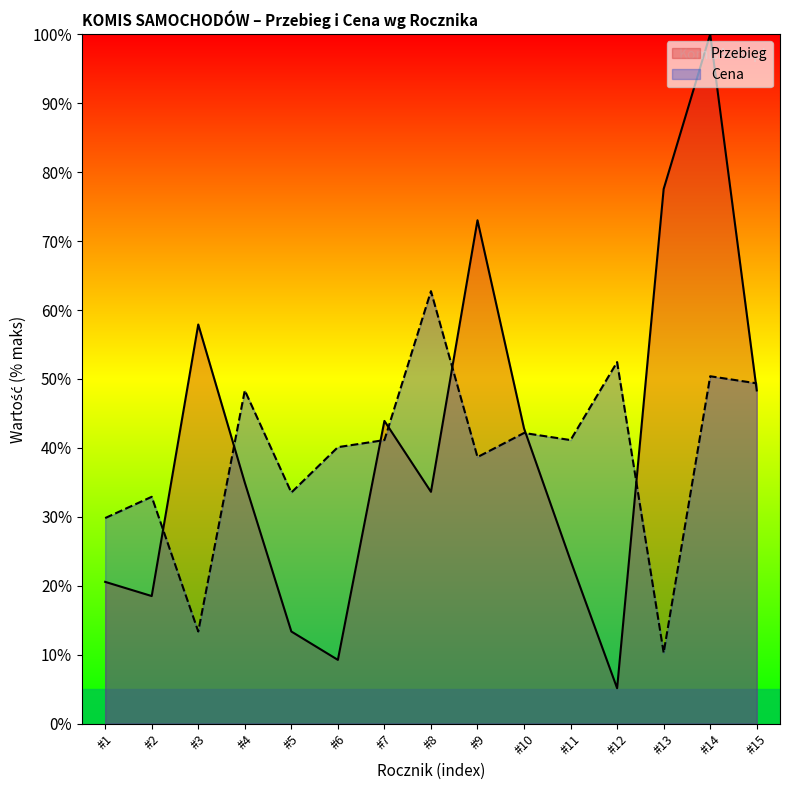

Reading right to left, list all the values displayed in this chart.

Przebieg: #15=48.3	#14=100.0	#13=77.6	#12=5.1	#11=23.7	#10=42.8	#9=73.0	#8=33.6	#7=43.9	#6=9.3	#5=13.4	#4=35.0	#3=57.9	#2=18.5	#1=20.6
Cena: #15=49.4	#14=50.4	#13=10.3	#12=52.5	#11=41.1	#10=42.2	#9=38.7	#8=62.7	#7=41.1	#6=40.1	#5=33.5	#4=48.3	#3=13.4	#2=32.9	#1=29.8